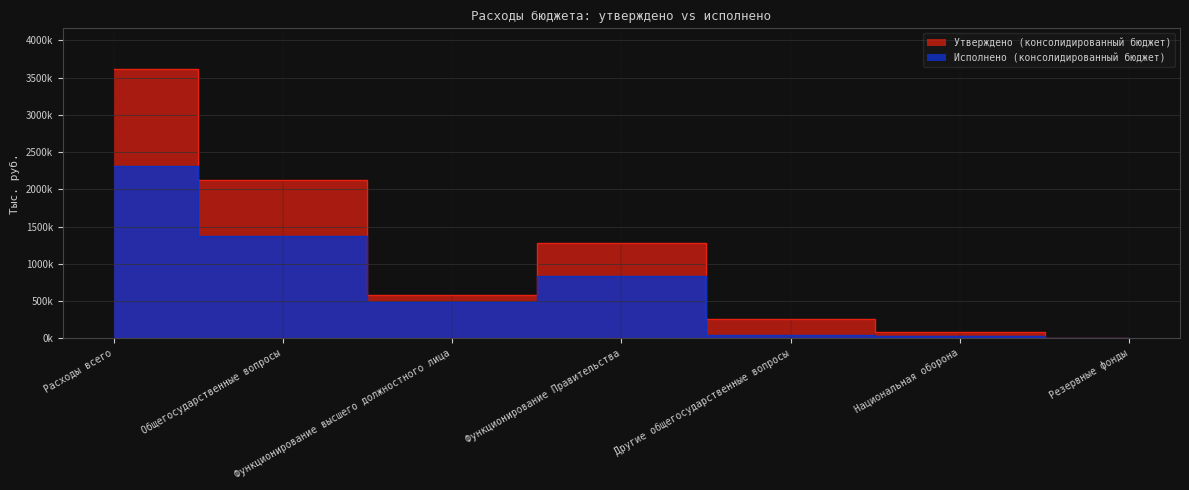

What position from the left is Функционирование Правительства?

4